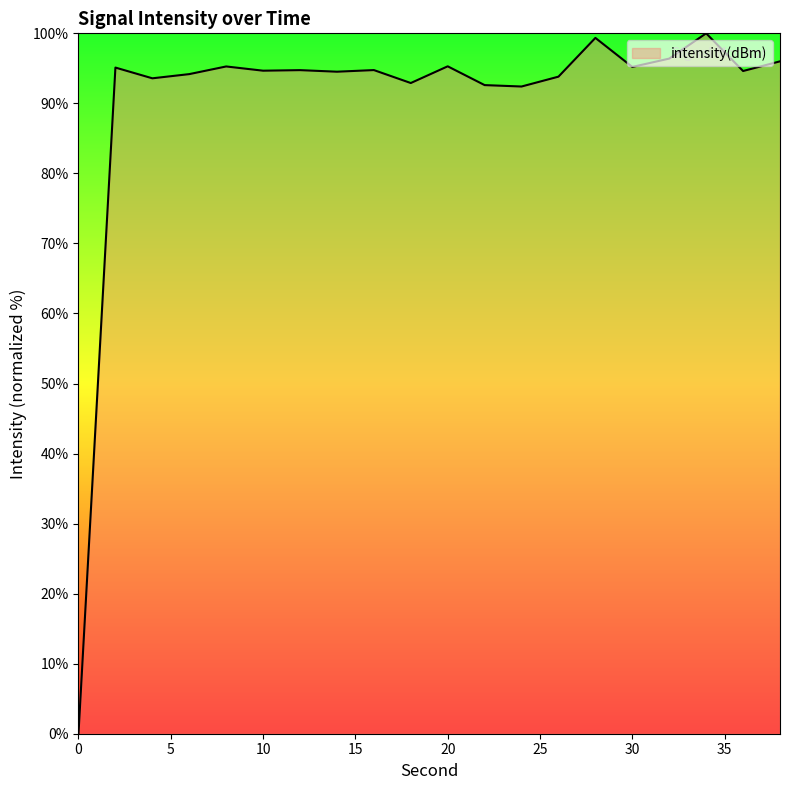

What is the maximum value shown in the chart?

100.0